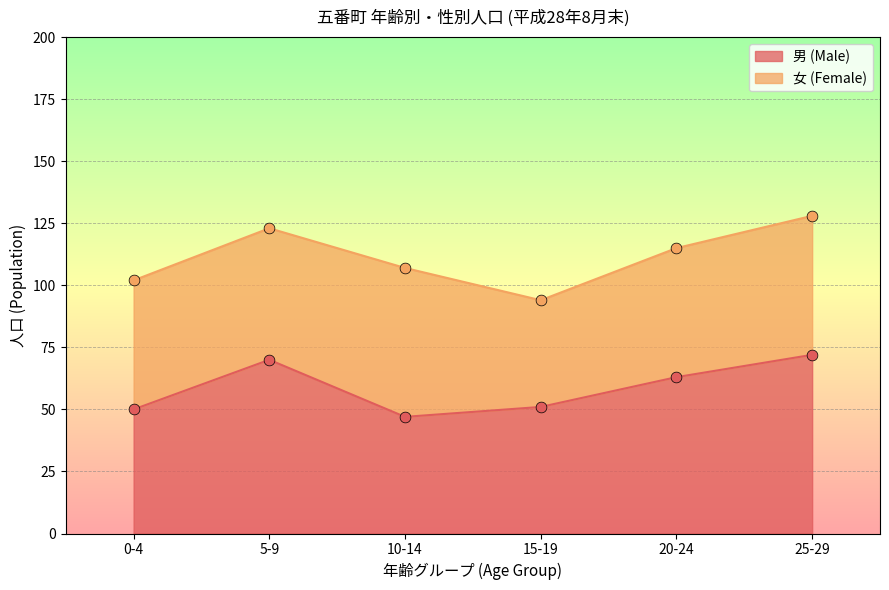

What is the ratio of the value at 15-19 to the value at 10-14?

1.1